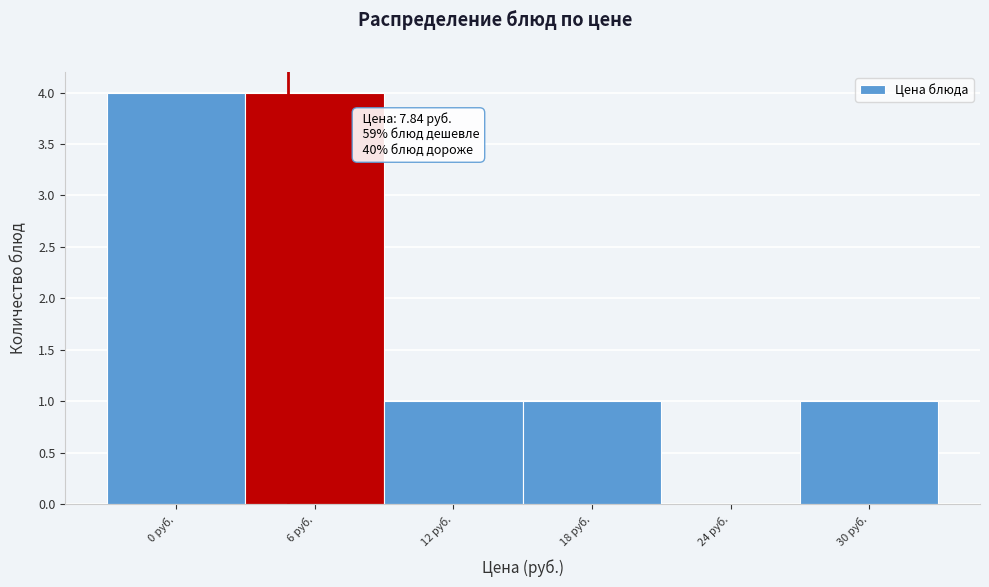

Reading right to left, transcribe all the data shown in this chart.

30 руб.=1	24 руб.=0	18 руб.=1	12 руб.=1	6 руб.=4	0 руб.=4